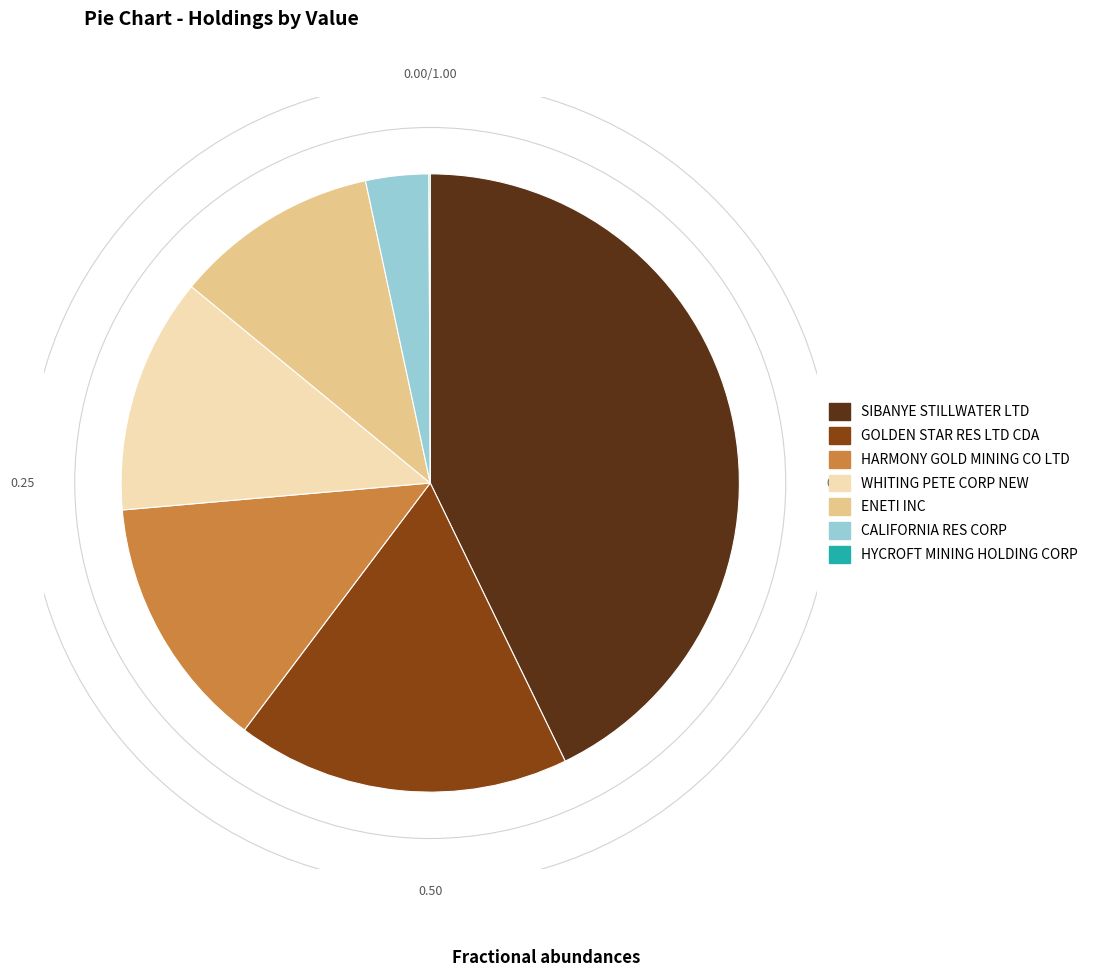

What is the largest slice in the pie chart?

SIBANYE STILLWATER LTD